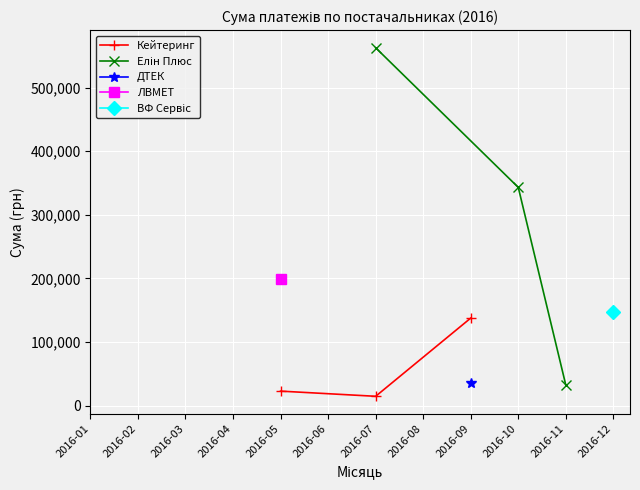

What is the highest value of the Кейтеринг series?

137541.4